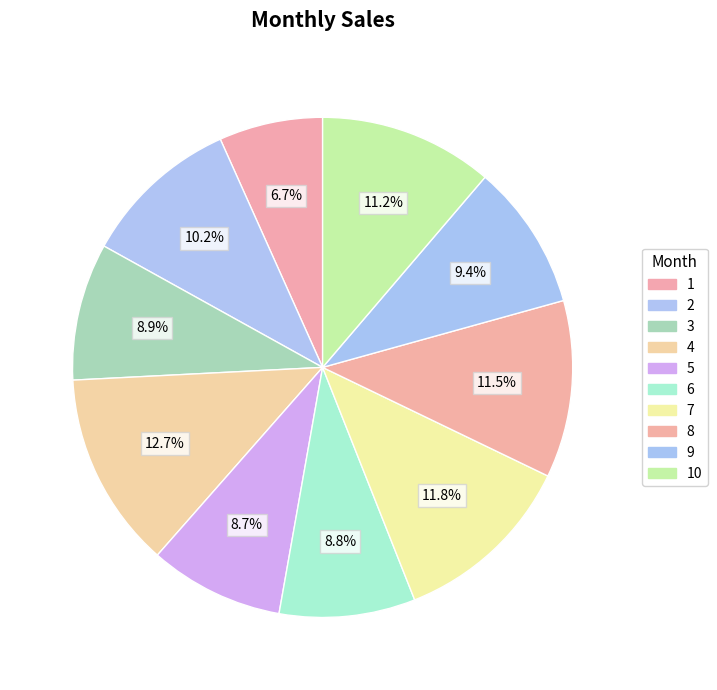

What is the largest slice in the pie chart?

4